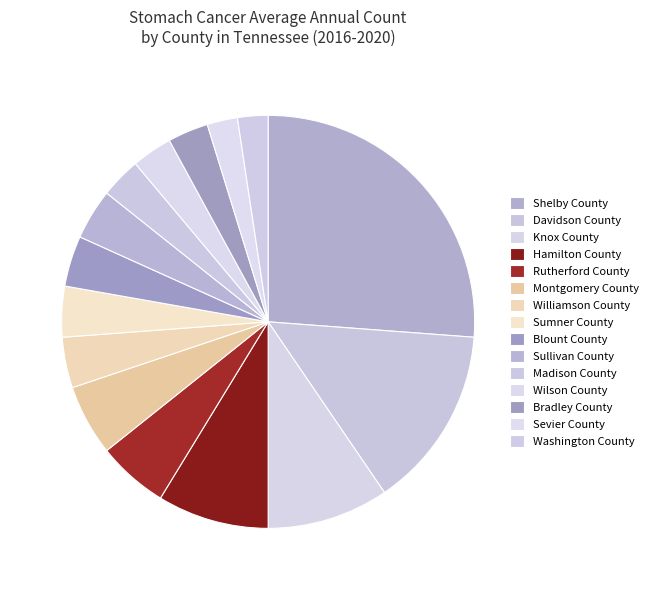

Which slice is the smallest?

Sevier County